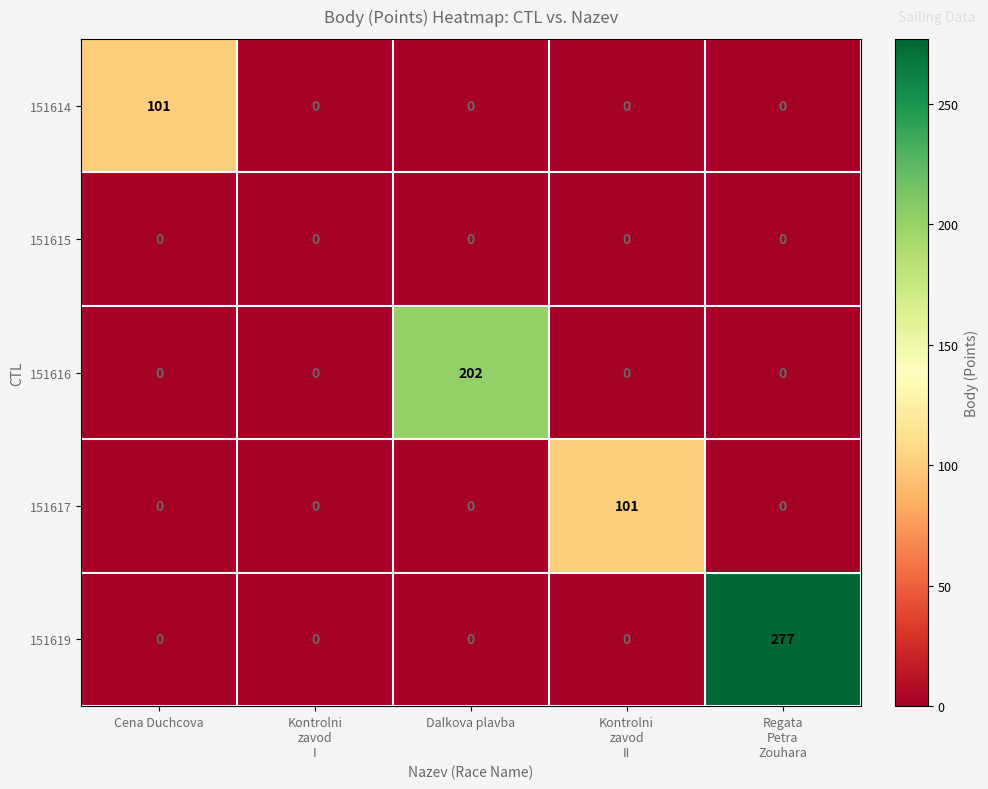

Which series has the largest total across all categories?

151619